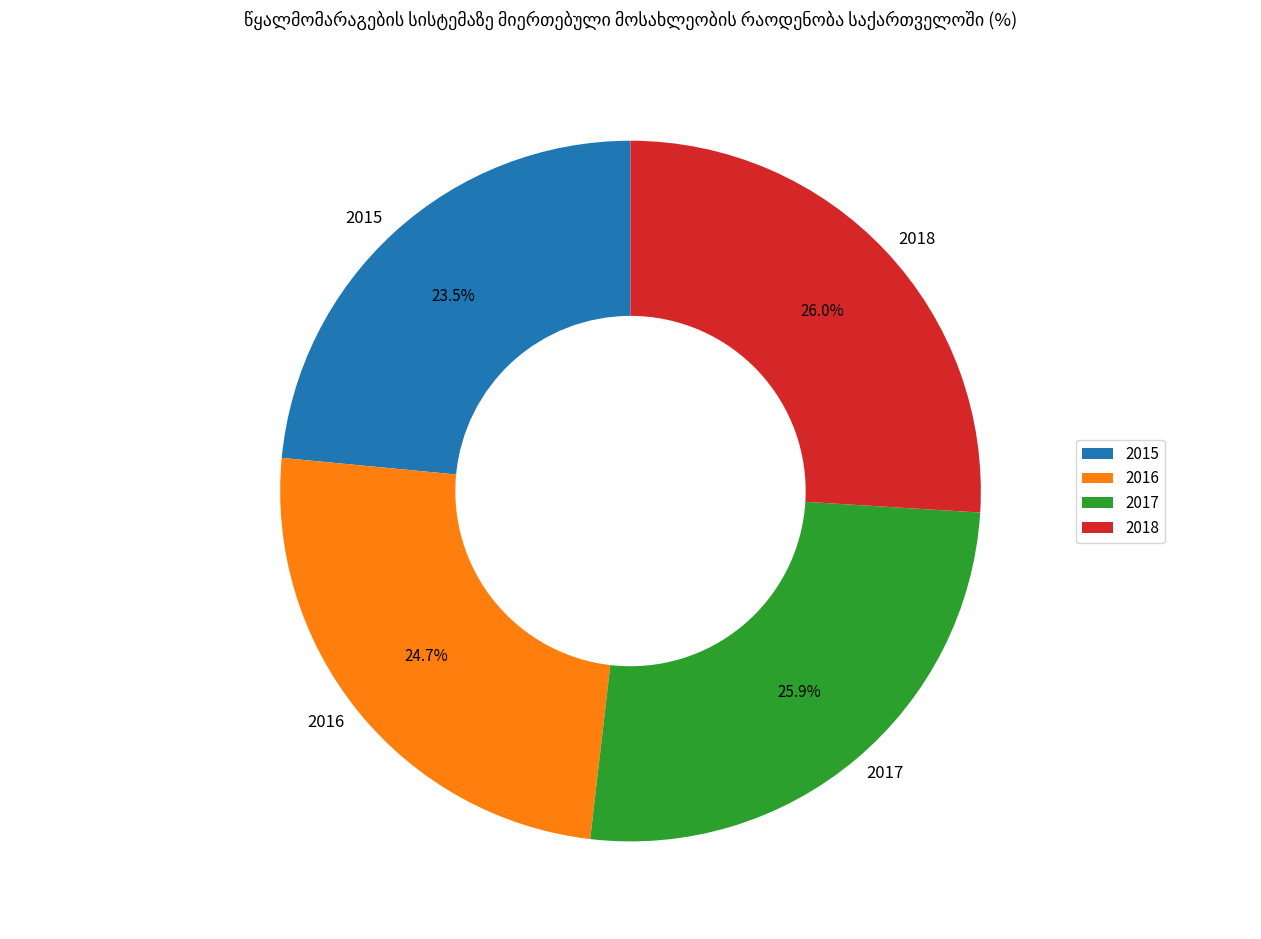

How many slices are in this pie chart?

4